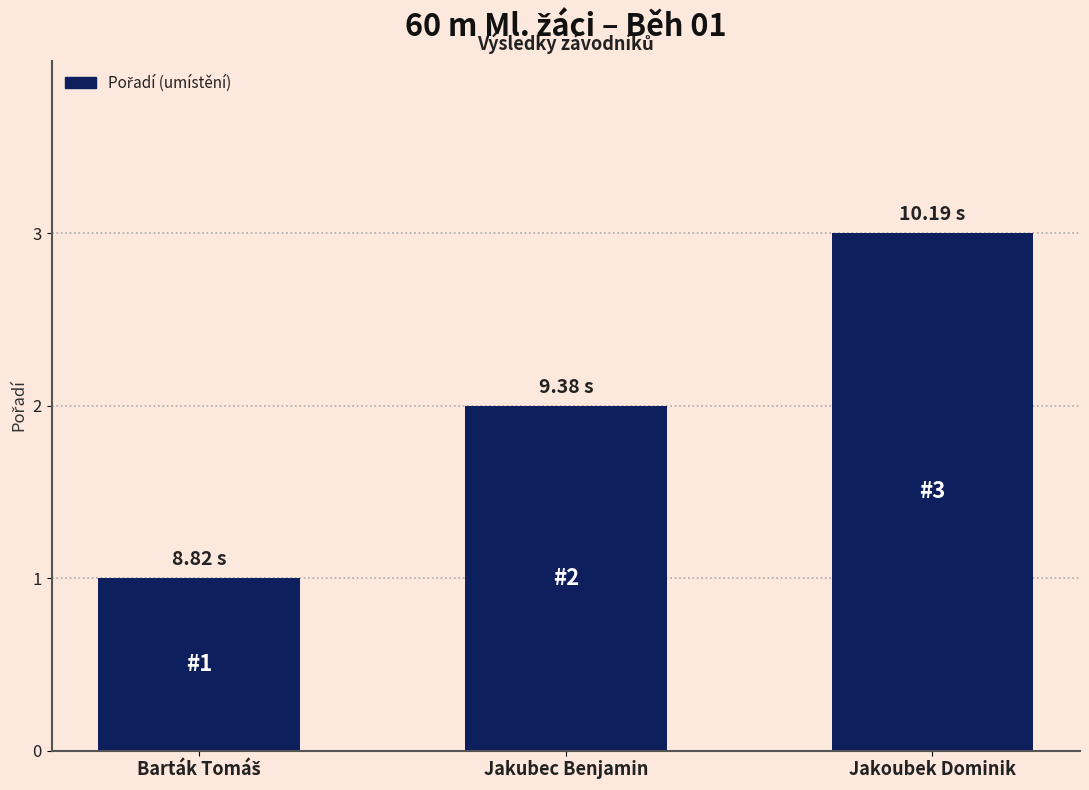

The chart shows a value of 1 at Jakubec Benjamin. True or false?

False